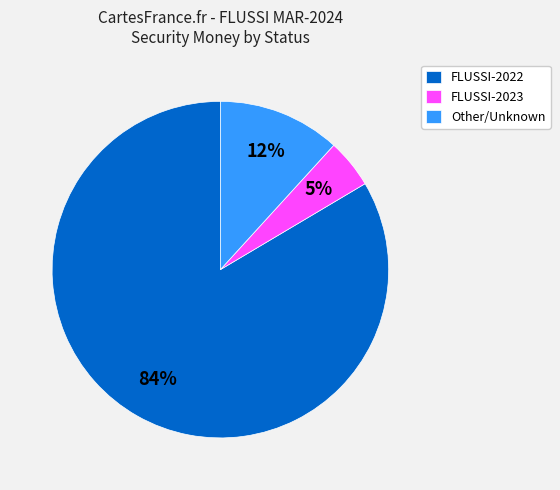

Does FLUSSI-2022 represent more than half of the total?

Yes